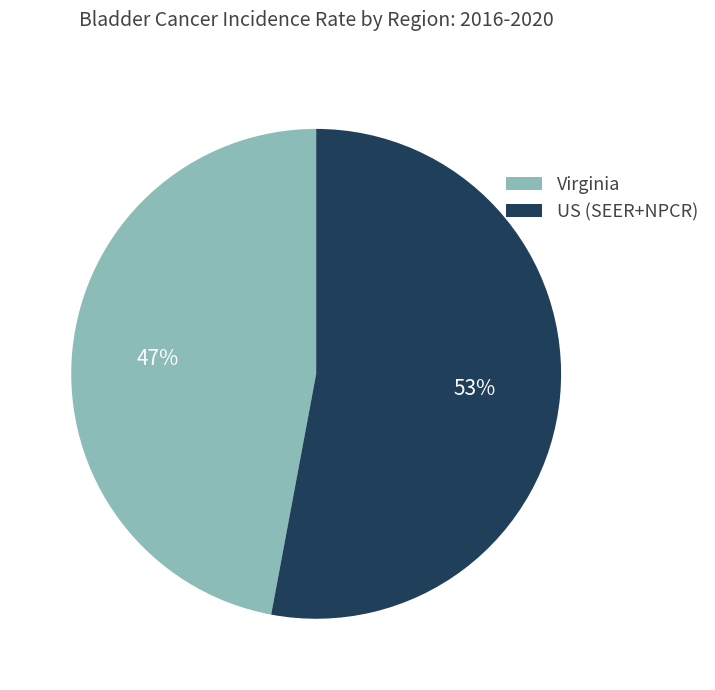

The US (SEER+NPCR) slice represents 53% of the pie. True or false?

True